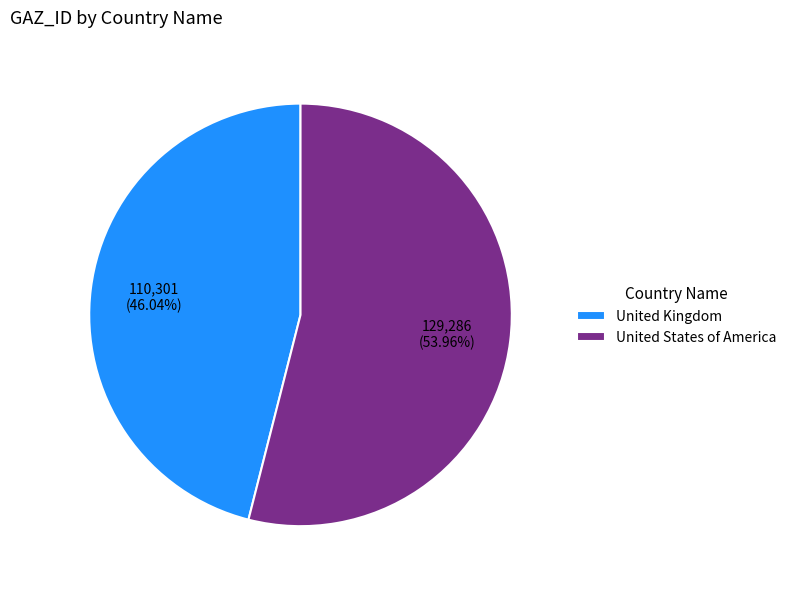

The United Kingdom slice represents 54% of the pie. True or false?

False